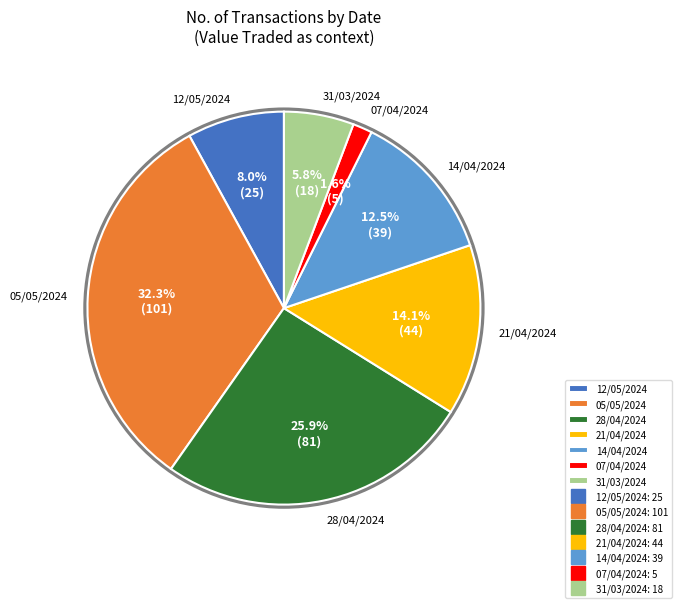

To the nearest percent, what percentage of the pie is 31/03/2024?

6%